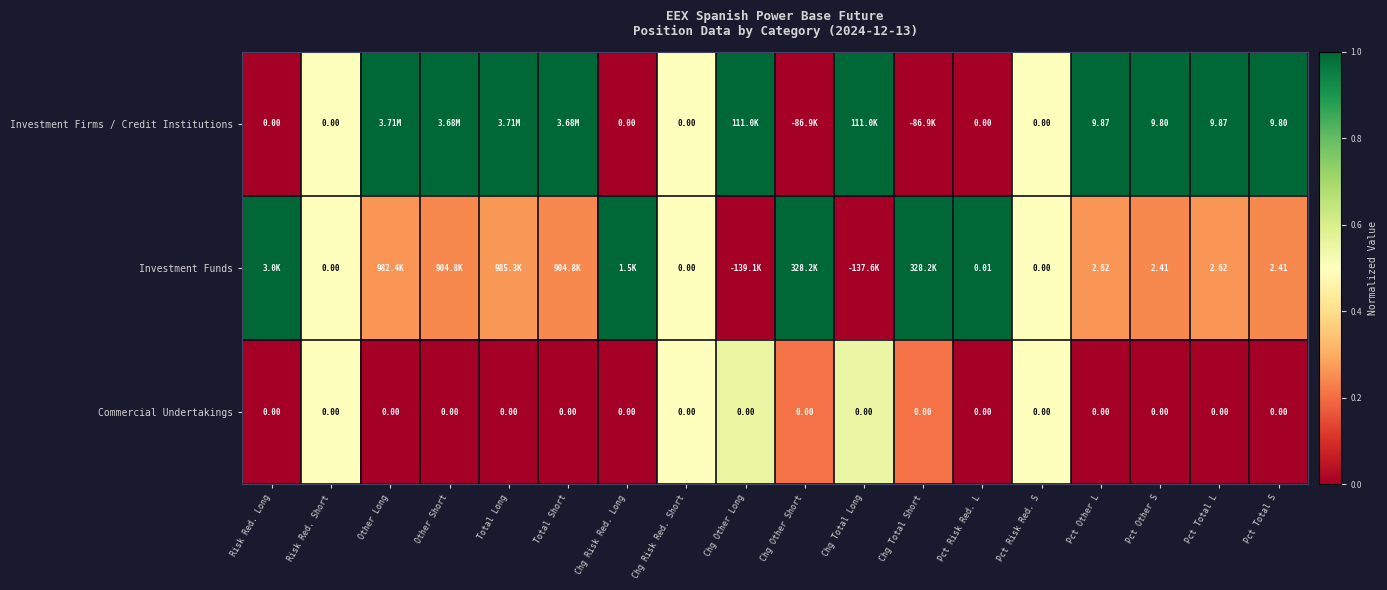

Rank the series by their maximum value, from highest to lowest.

Investment Firms / Credit Institutions, Investment Funds, Commercial Undertakings